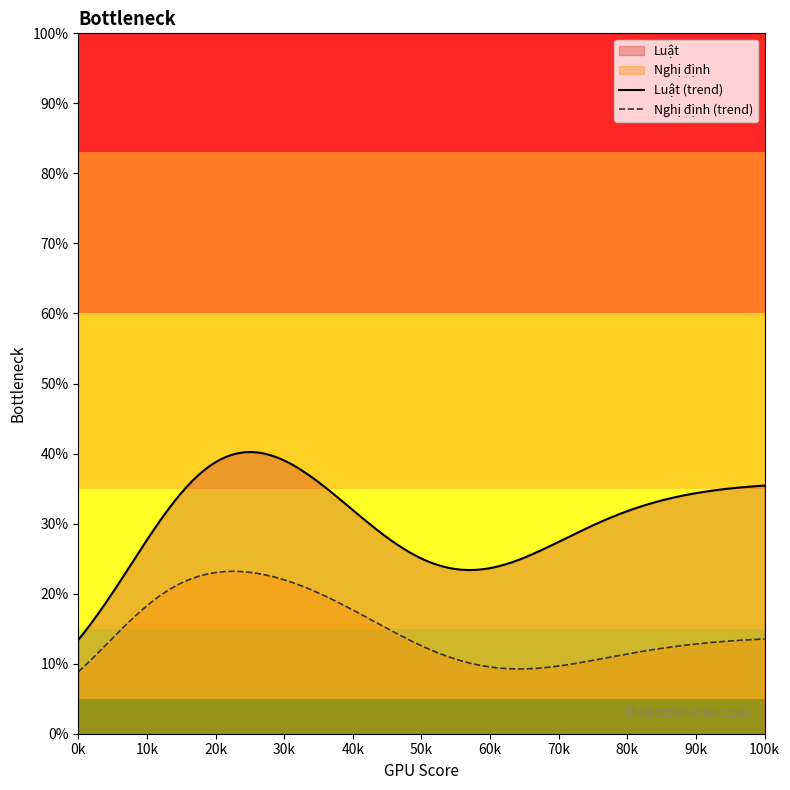

Which series changed the most between 2016 and 2017?

Luật